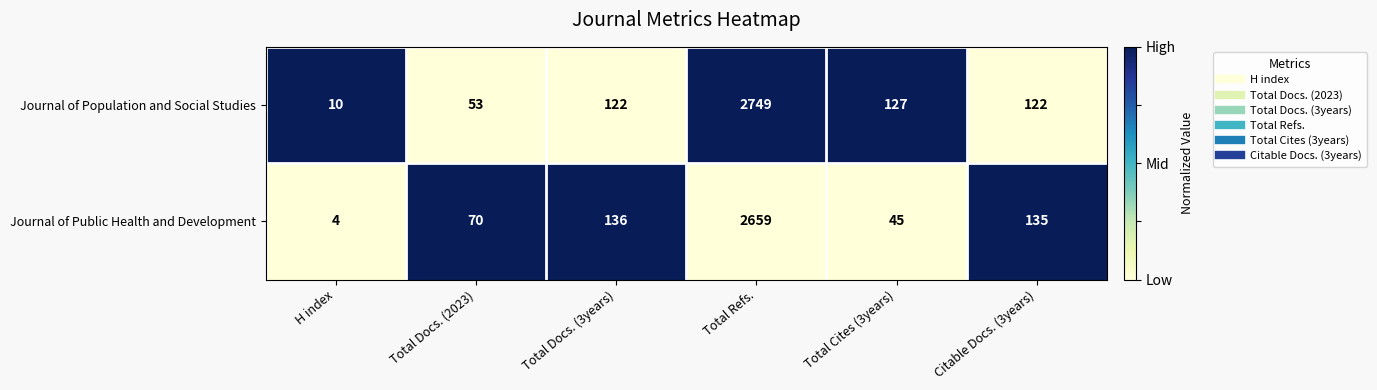

Count the number of data series in this chart.

2